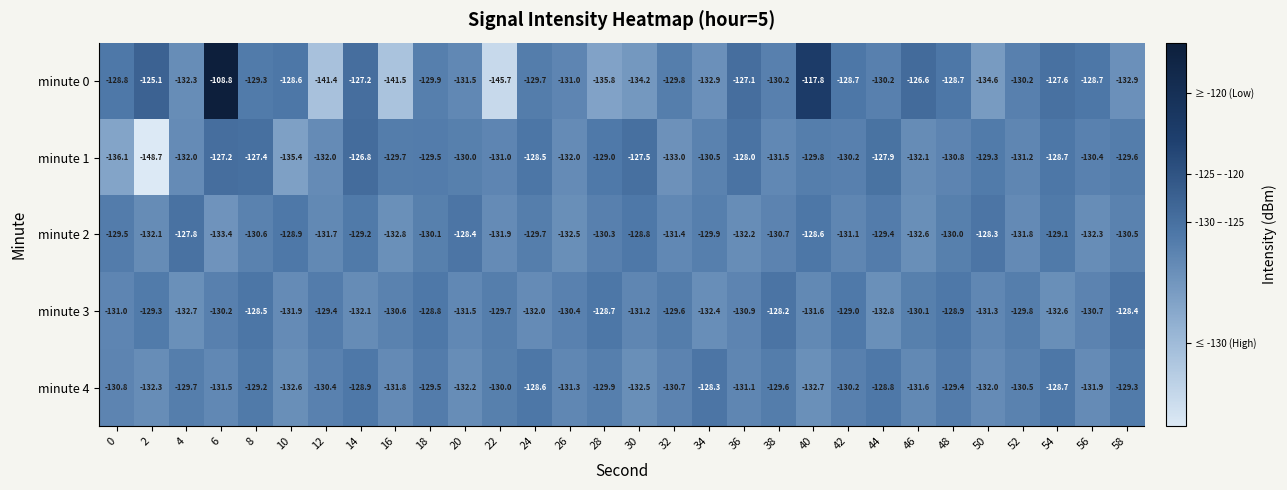

Count the number of categories in the chart.

30